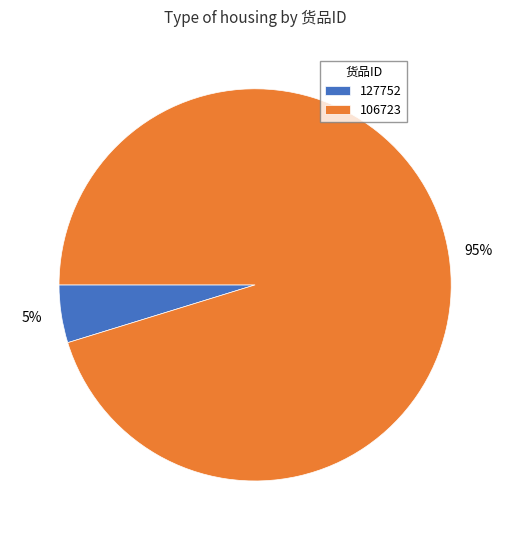

Does any single category account for the majority?

Yes